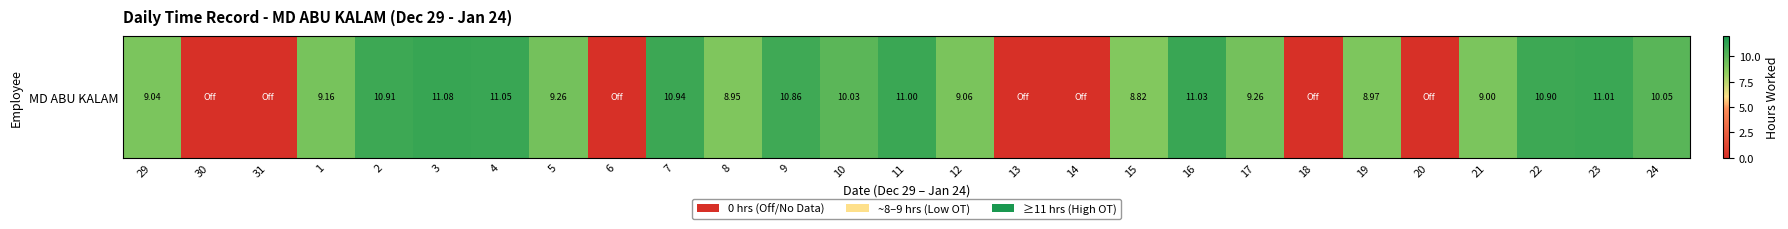

Where does the data first go above 9?

29